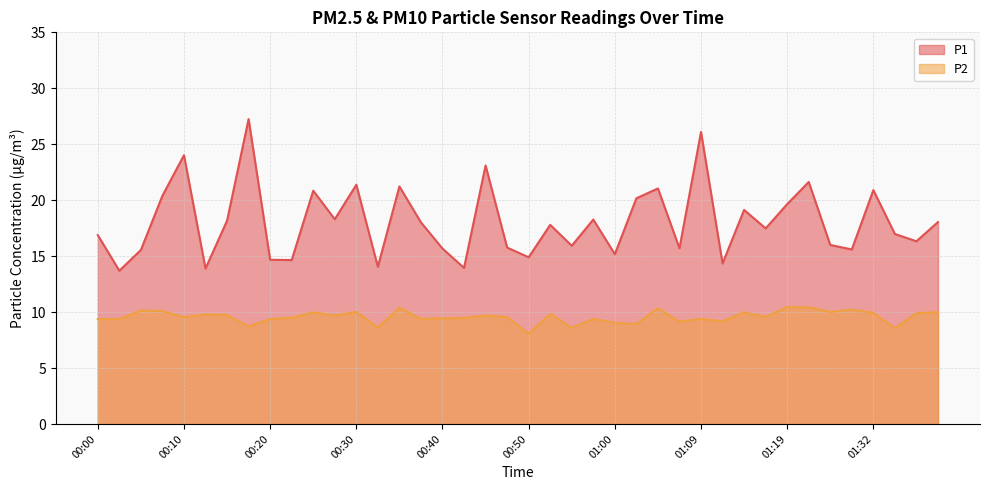

Rank the series by their maximum value, from highest to lowest.

P1, P2